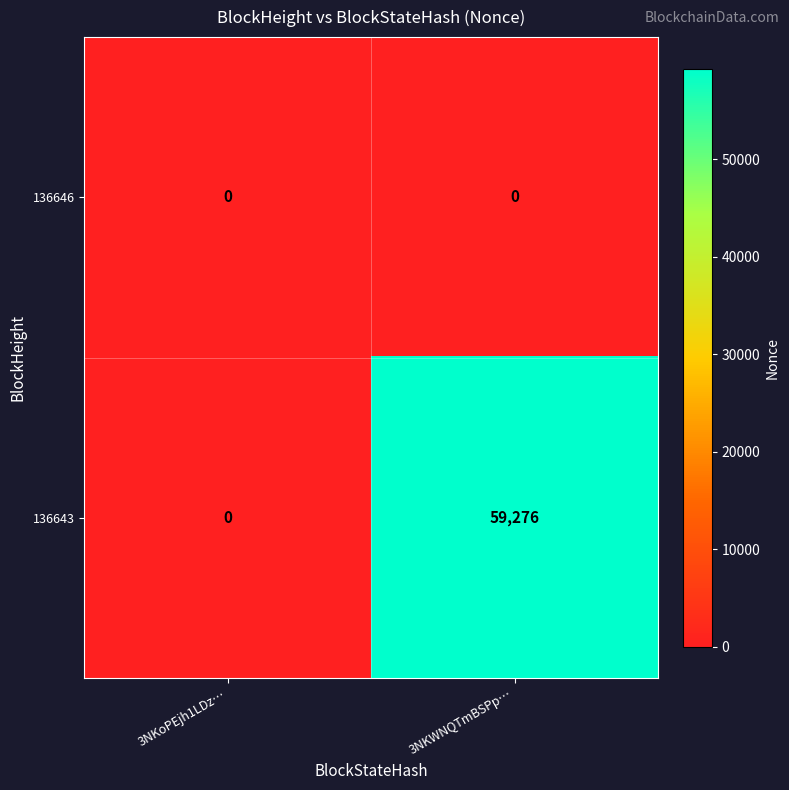

True or false: 136646 has a value of 0 at 3NKWNQTmBSPp….

True